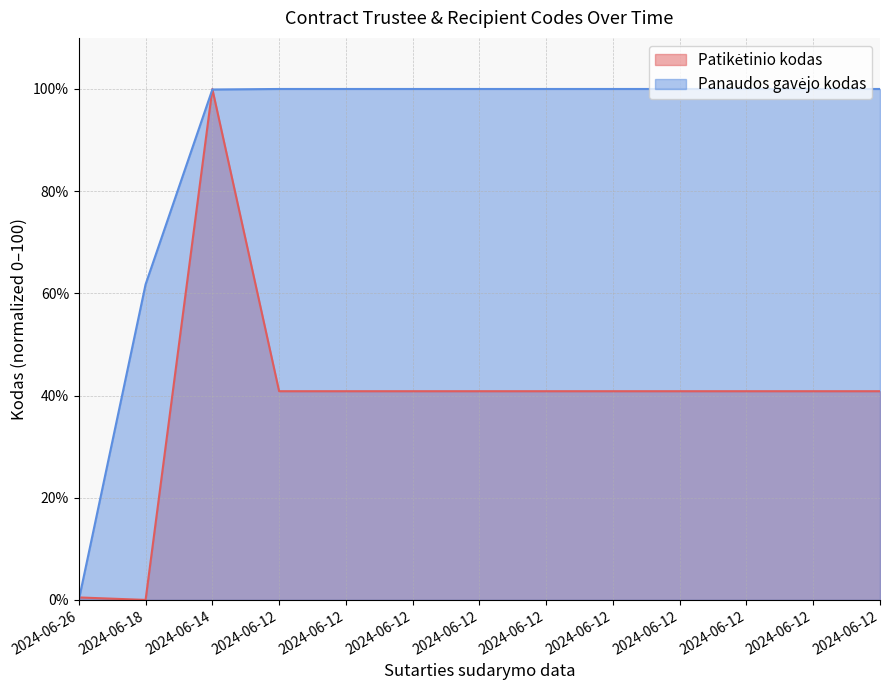

At which label does Patikėtinio kodas first exceed 40?

2024-06-14